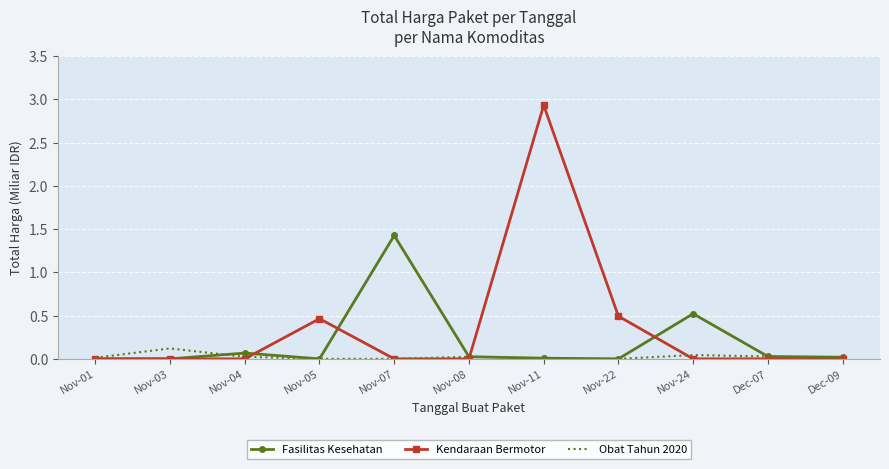

True or false: Kendaraan Bermotor has a value of 0.0 at Nov-01.

True